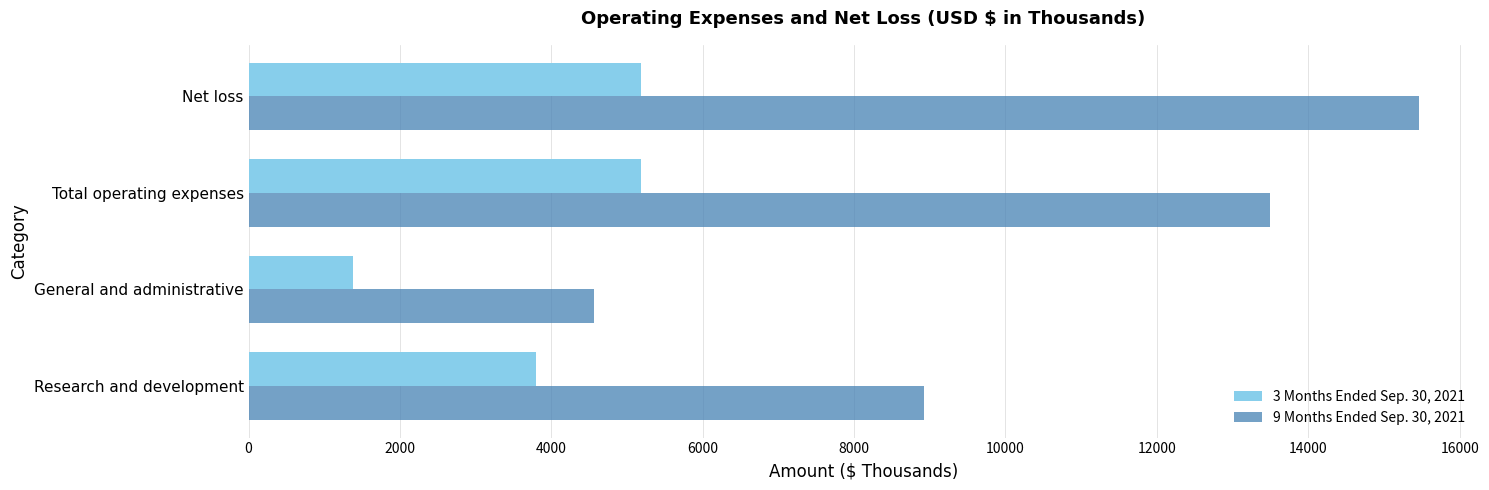

List the series in order of their peak value, lowest first.

3 Months Ended Sep. 30, 2021, 9 Months Ended Sep. 30, 2021